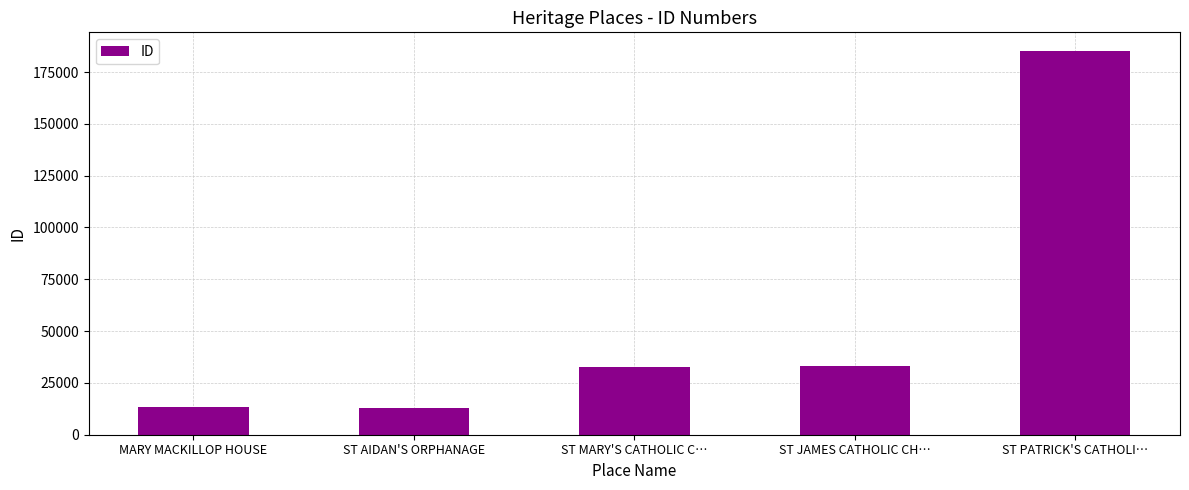

What is the label of the 3rd bar from the left?

ST MARY'S CATHOLIC C…